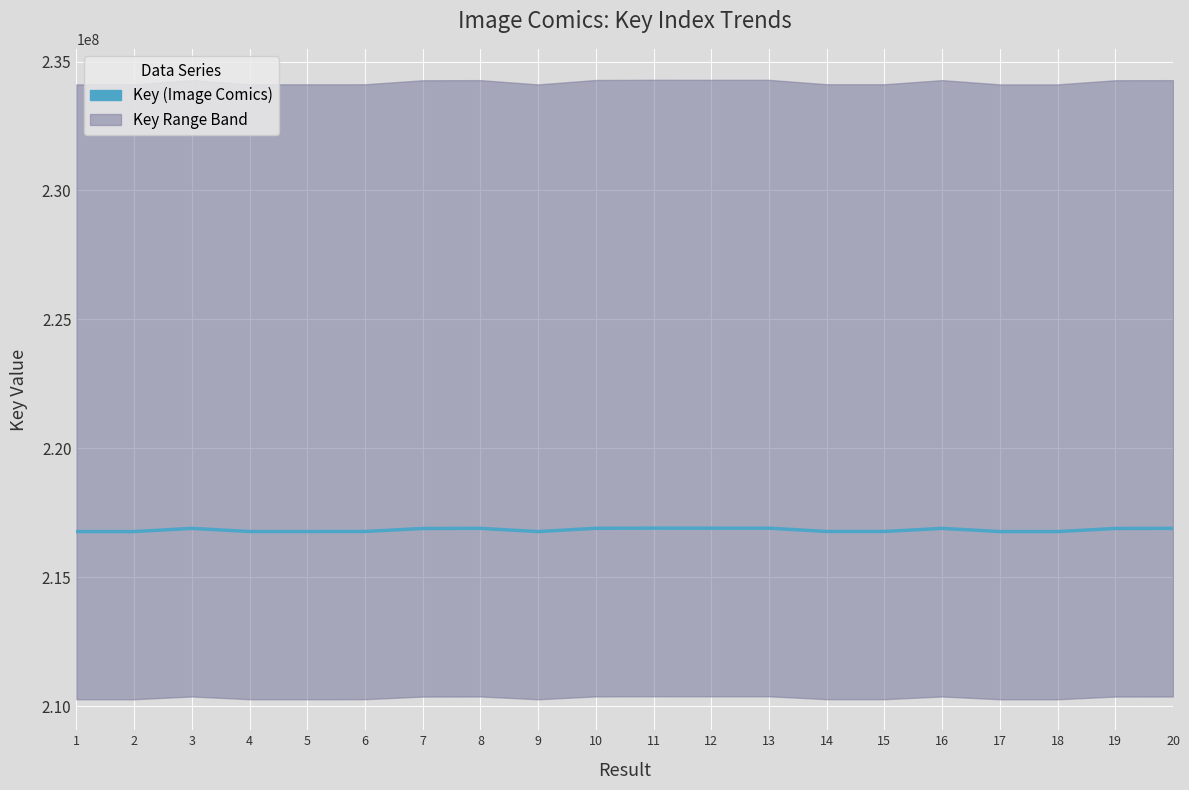

What is the difference between the maximum and minimum values?

134367